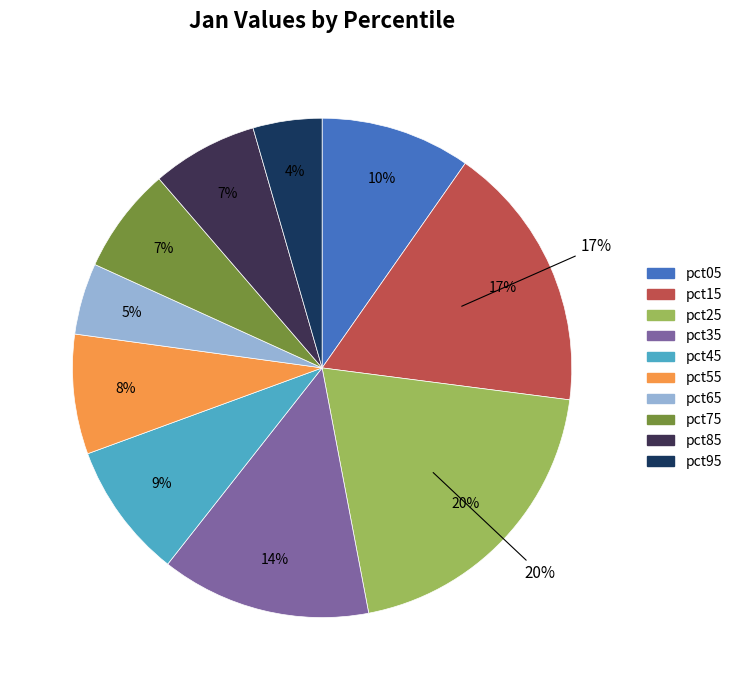

Does any single category account for the majority?

No